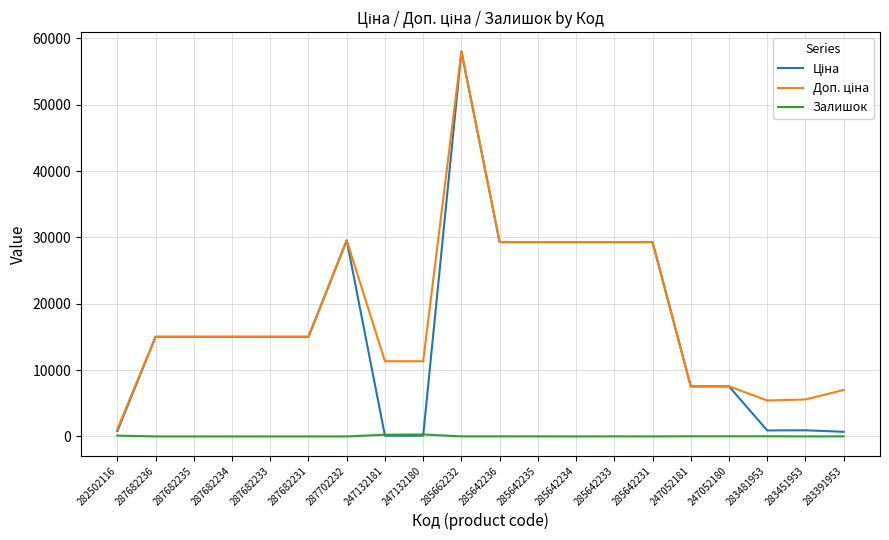

At which category does the chart reach its peak across all series?

285662232